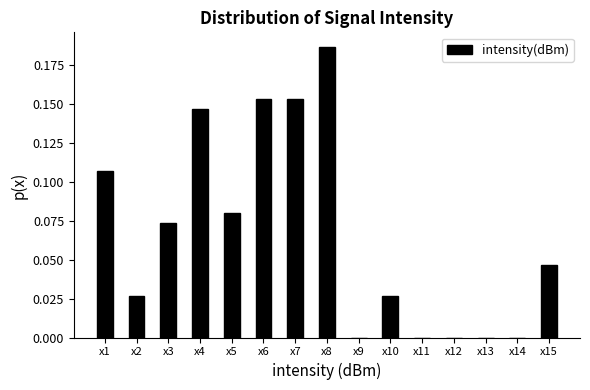

Between x2 and x3, which is larger?

x3